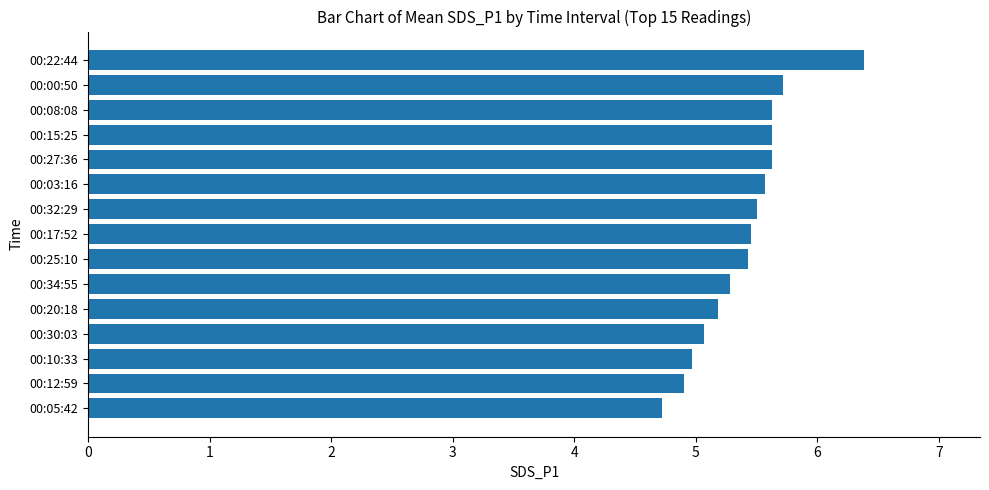

Count the number of values greater than 5.

12